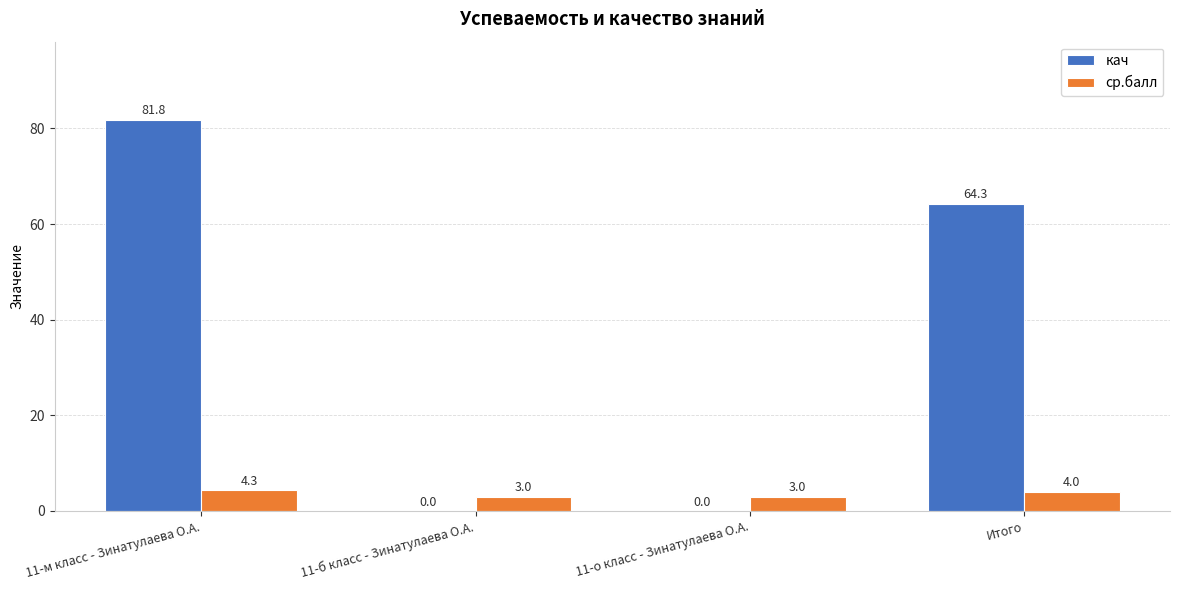

What is the sum of the ср.балл values at Итого and 11-б класс - Зинатулаева О.А.?

7.0